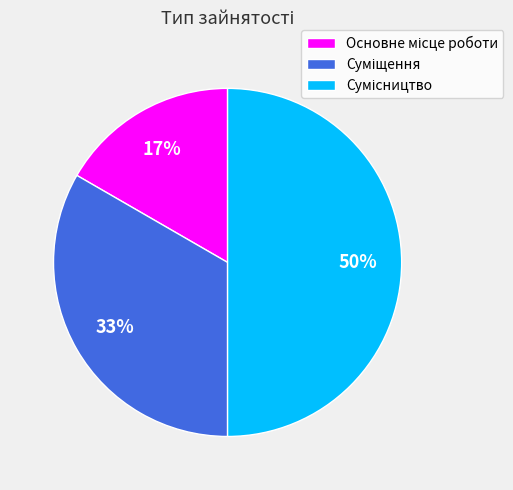

To the nearest percent, what is the average slice percentage?

33%